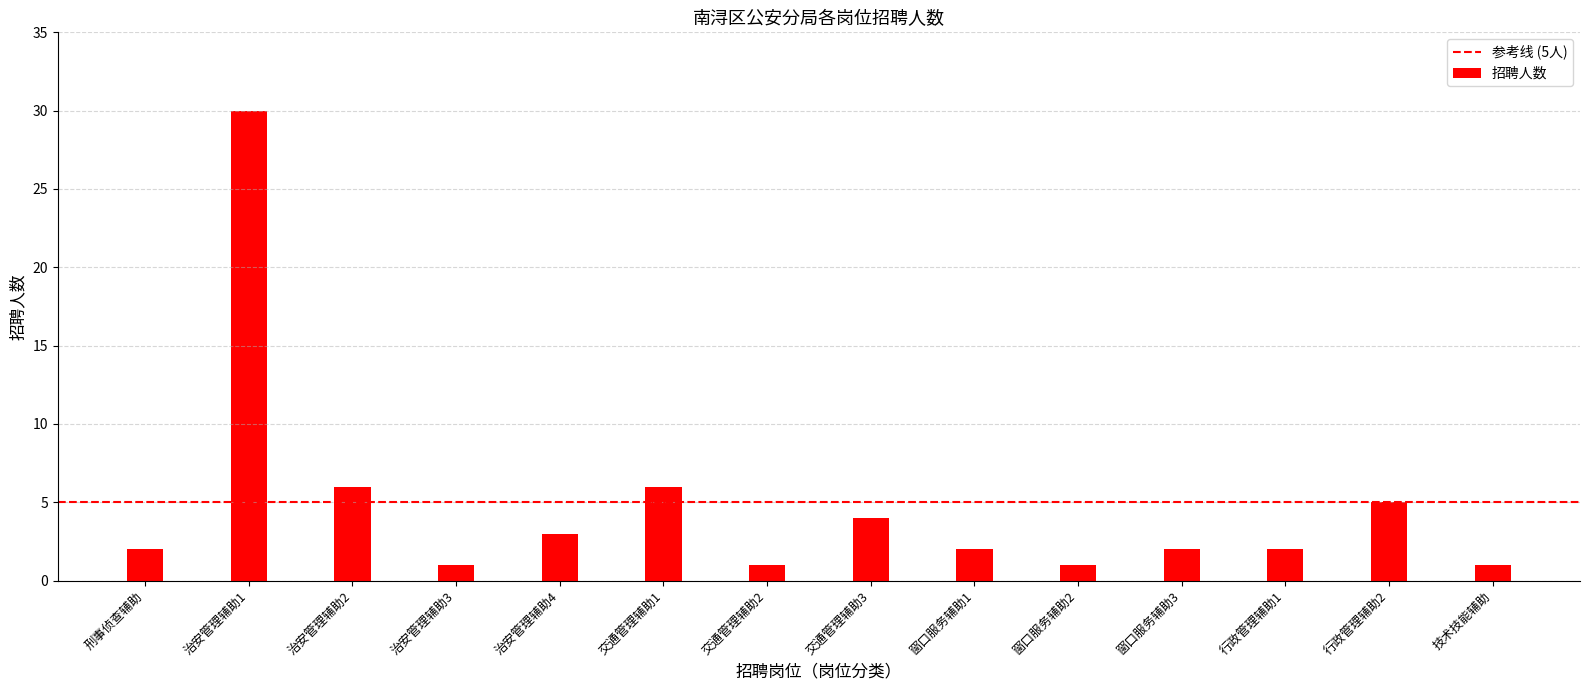

Approximately how many times larger is the value at 刑事侦查辅助 compared to 治安管理辅助4?

0.7